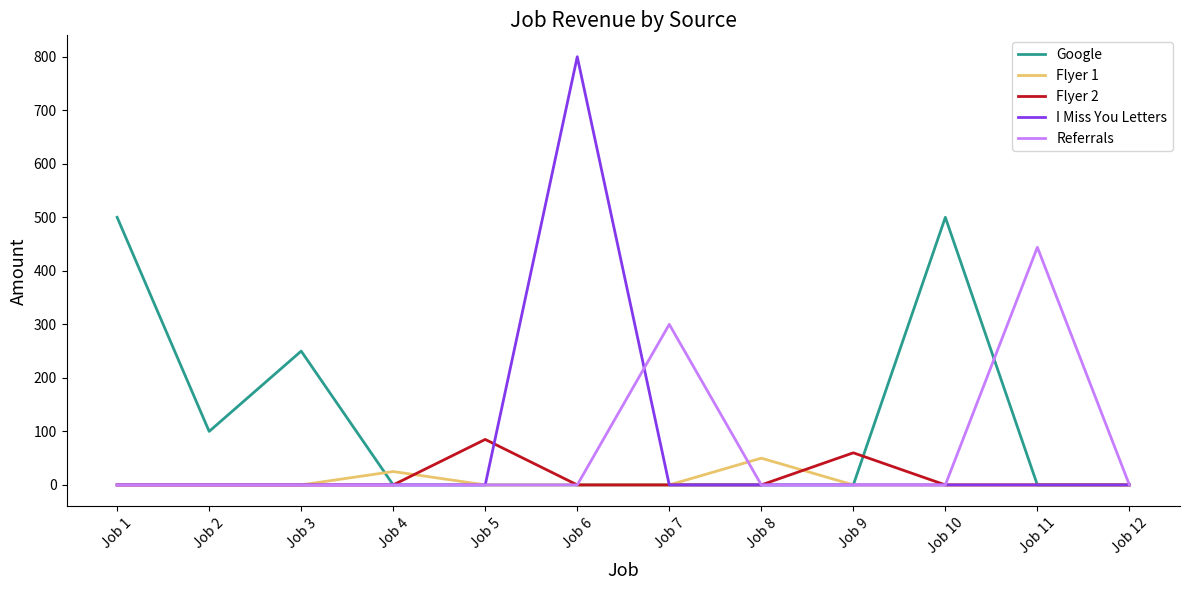

What is the sum of all I Miss You Letters values?

800